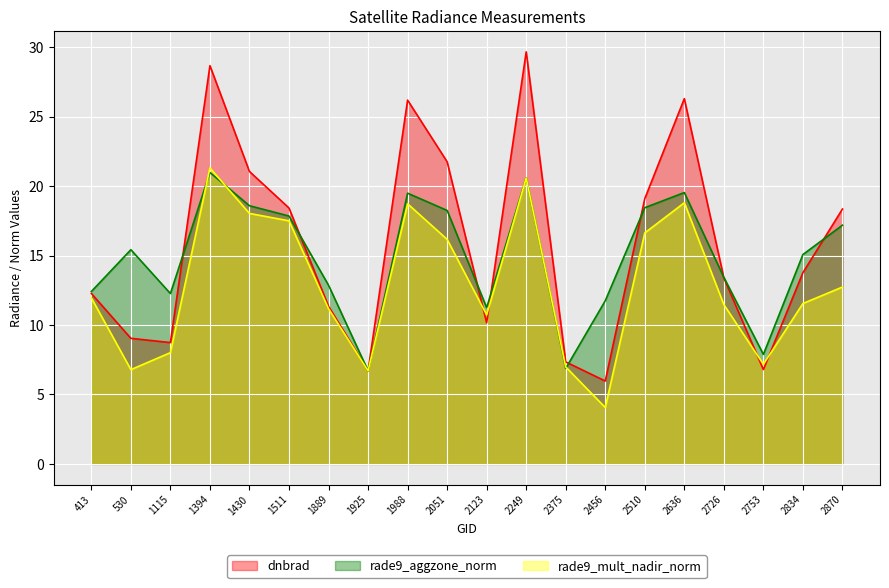

Which series has the largest total across all categories?

dnbrad